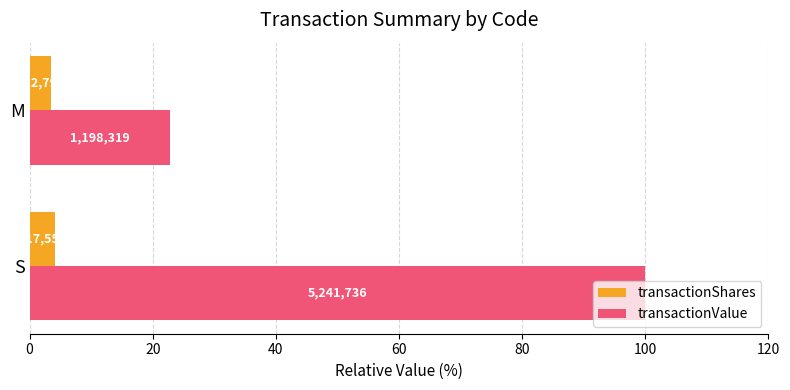

What are all the series names shown in the legend?

transactionShares, transactionValue